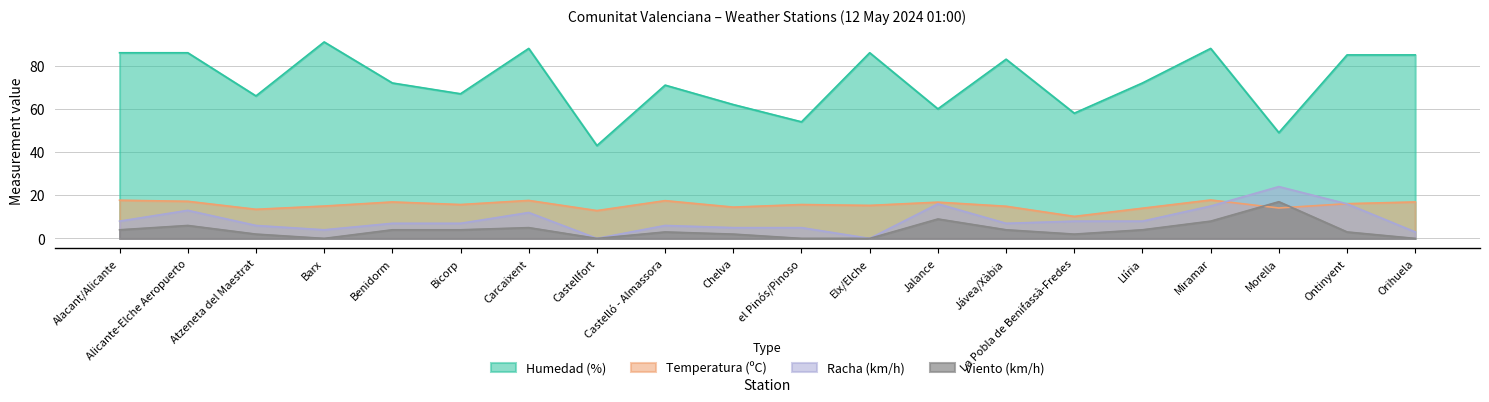

Where is Humedad (%) nearest to the value 67?

Bicorp